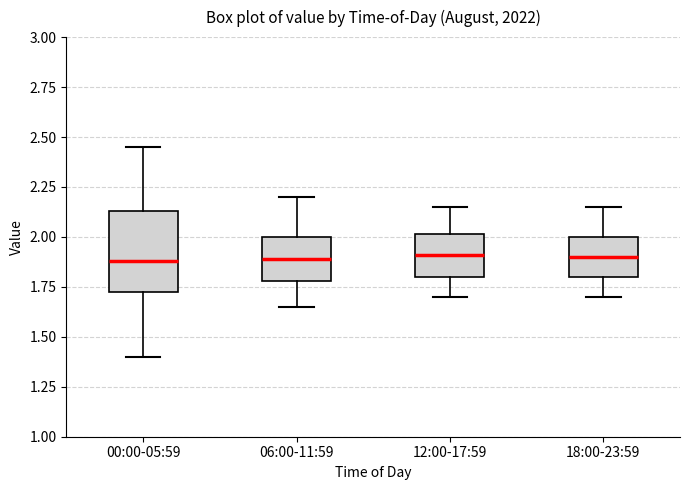

Reading left to right, read every box against the y-axis: the position of its median line, the range the box covers, and the ends of its whiskers. The values are not printed on the chart, so give them approximately, as read against the axis.

00:00-05:59: median 1.90, box 1.70 to 2.15, whiskers 1.40 to 2.45
06:00-11:59: median 1.90, box 1.80 to 2.00, whiskers 1.65 to 2.20
12:00-17:59: median 1.90, box 1.80 to 2.00, whiskers 1.70 to 2.15
18:00-23:59: median 1.90, box 1.80 to 2.00, whiskers 1.70 to 2.15